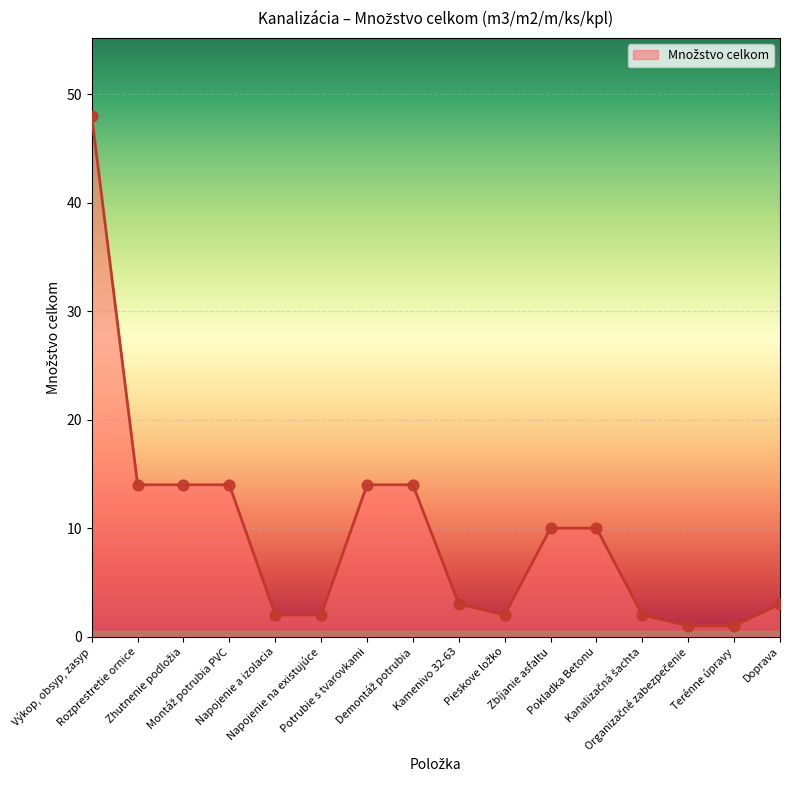

What is the difference between the maximum and minimum values?

47